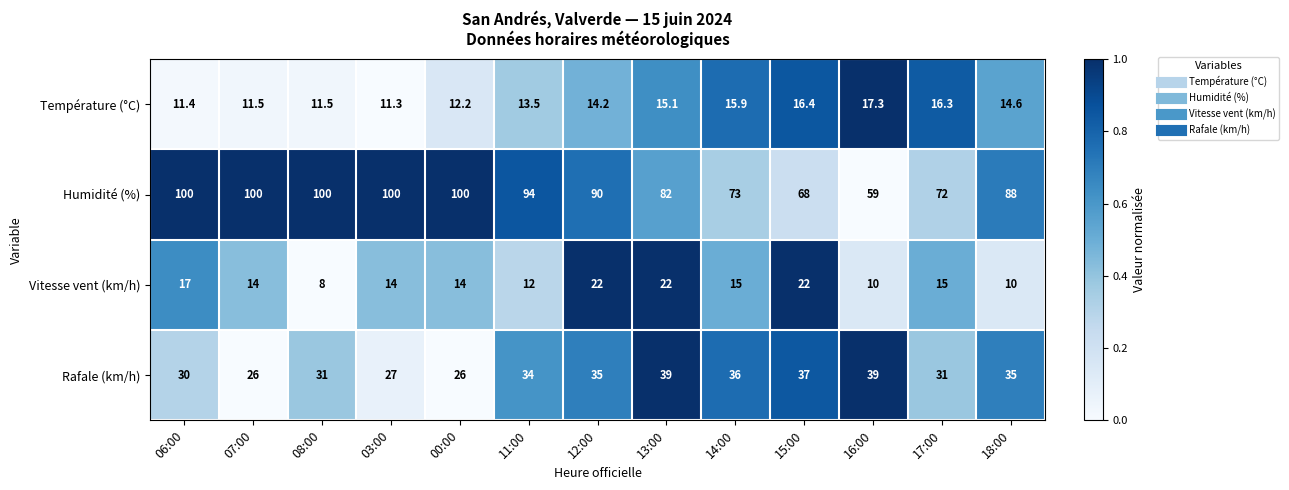

Which series has the widest spread of values?

Humidité (%)